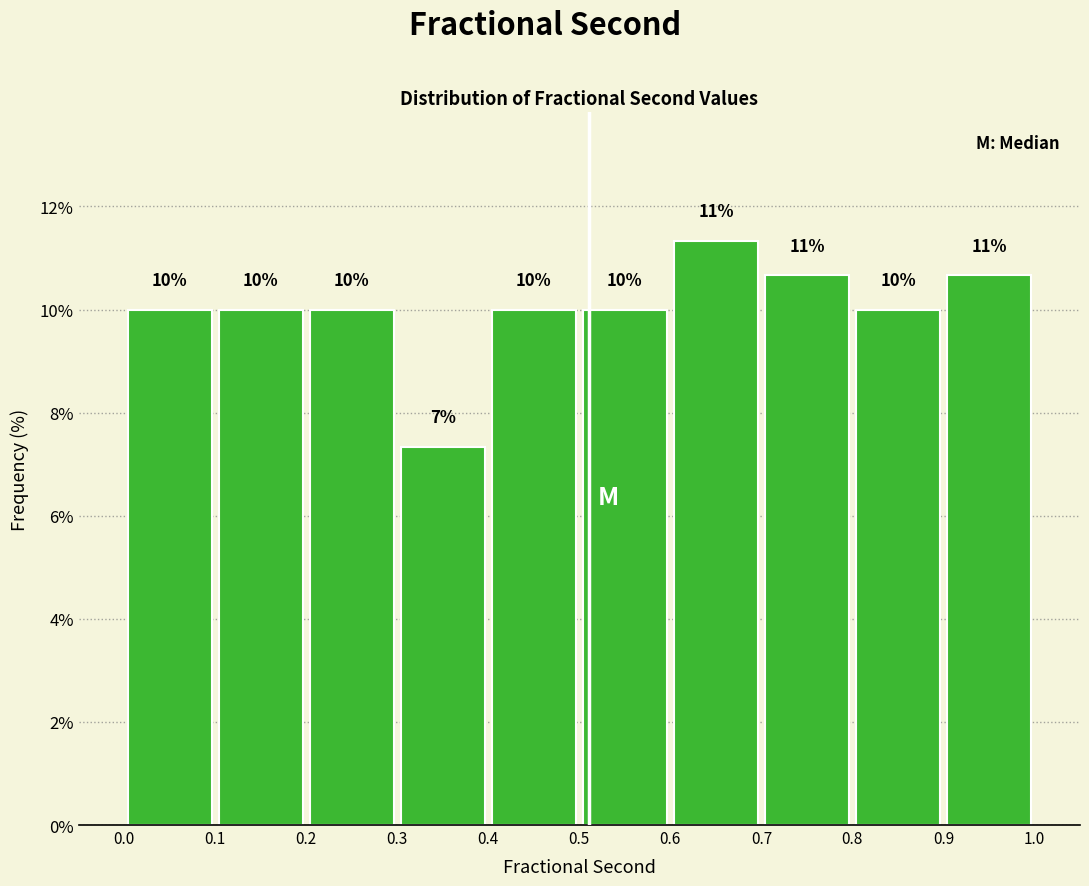

Which range on the x-axis has the tallest bar?

0.6 to 0.7